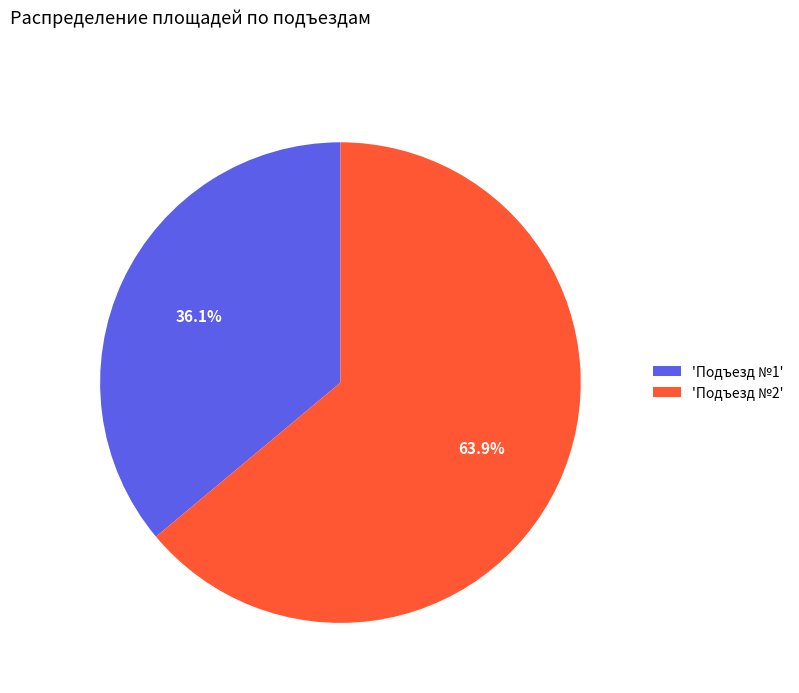

What is the total percentage of 'Подъезд №1' and 'Подъезд №2'?

100.0%